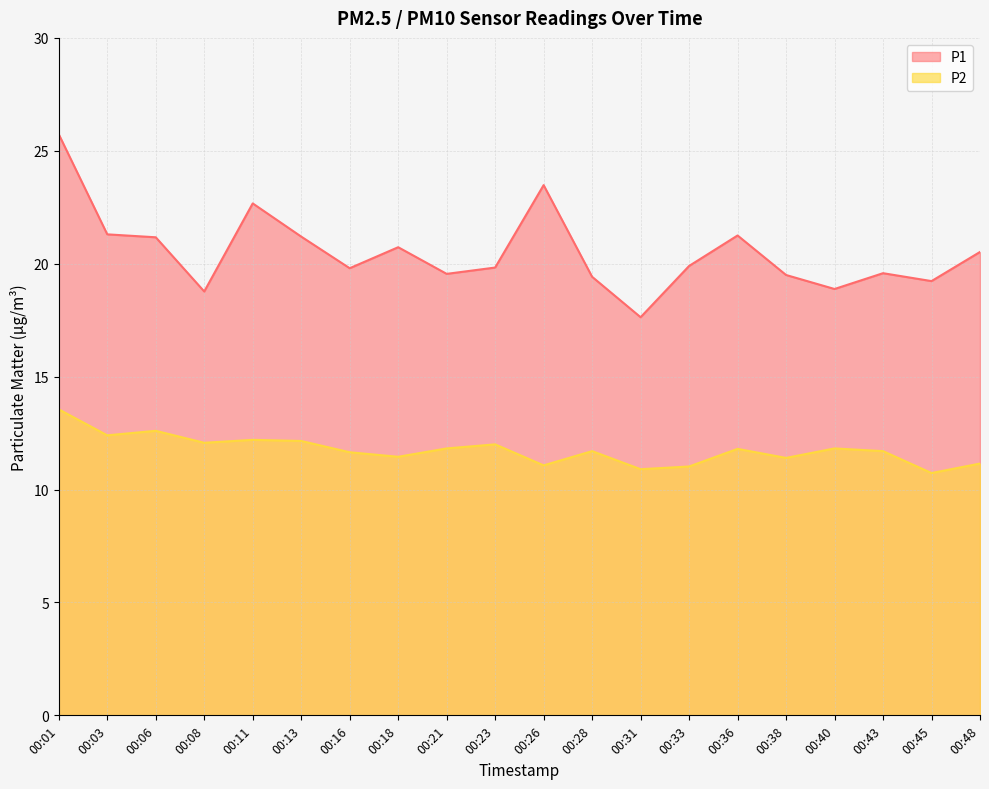

Rank the categories by P2 value from highest to lowest.

00:01, 00:06, 00:03, 00:11, 00:13, 00:08, 00:23, 00:21, 00:40, 00:36, 00:28, 00:43, 00:16, 00:18, 00:38, 00:48, 00:26, 00:33, 00:31, 00:45